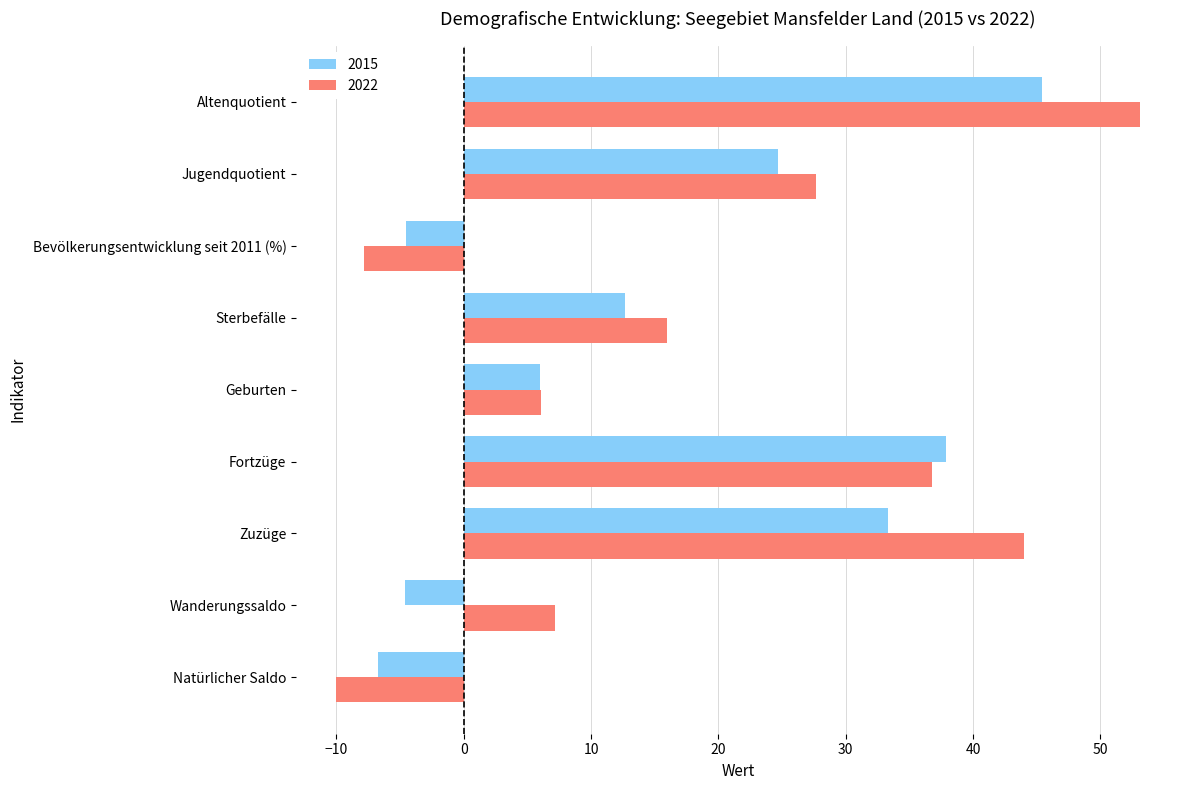

List the series in order of their overall mean, lowest first.

2015, 2022